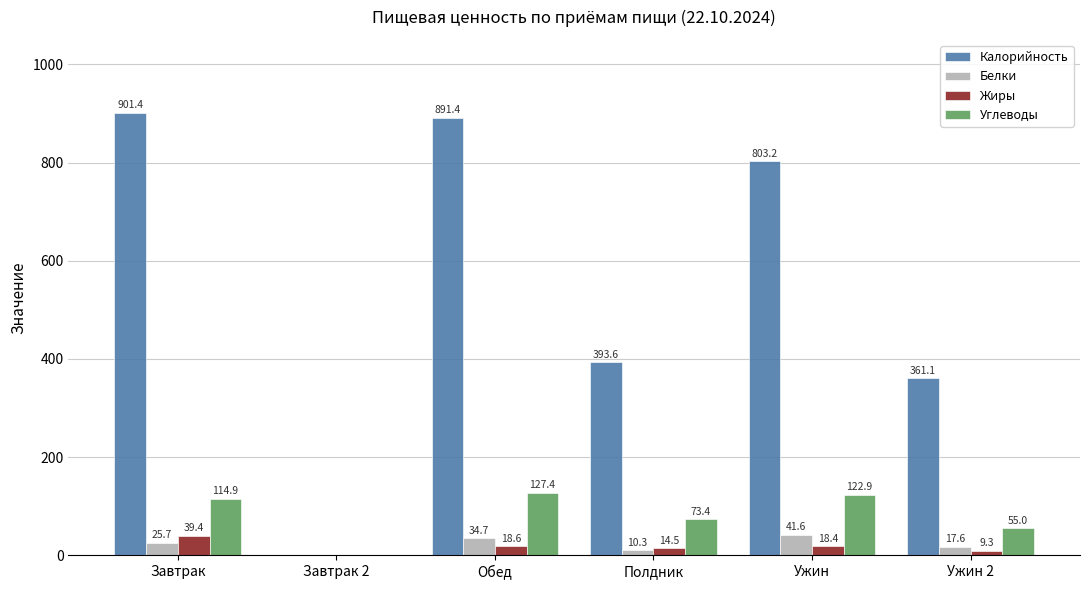

What is the average value of the Углеводы series?

82.3